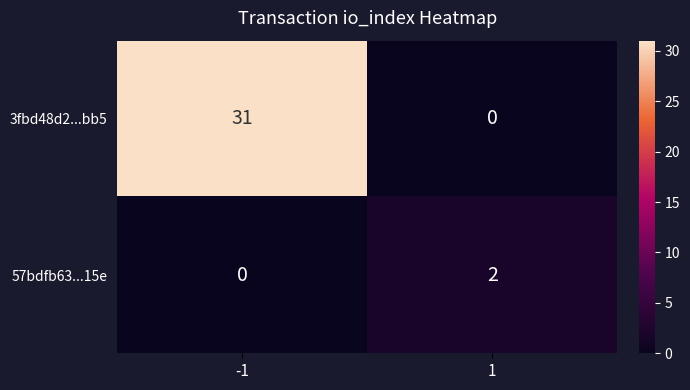

Reading right to left, extract all data points from this chart.

3fbd48d2...bb5: 0	31
57bdfb63...15e: 2	0